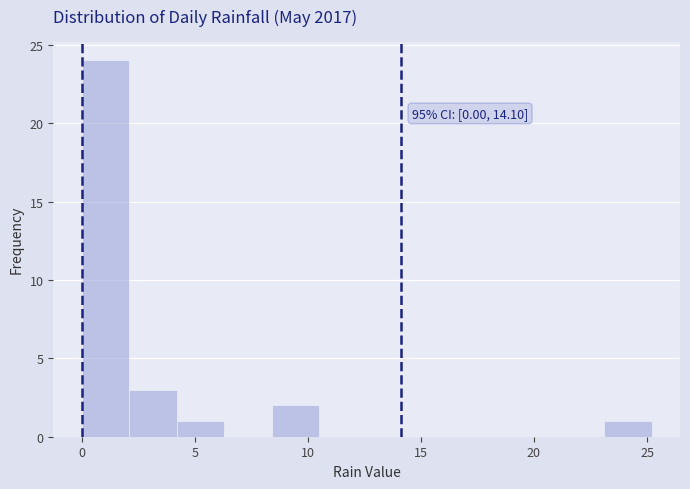

Over which range of the x-axis is the bar tallest?

0.0 to 2.1